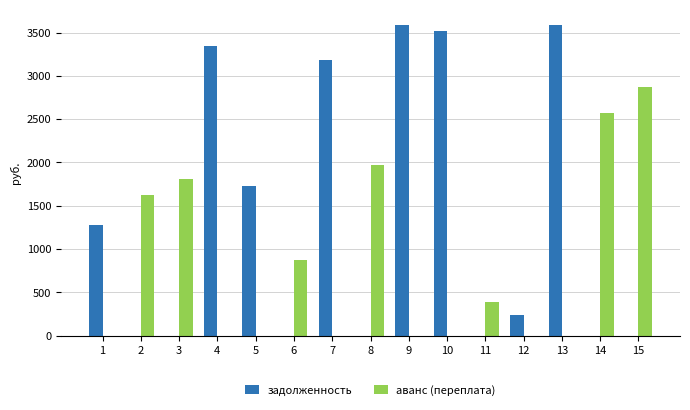

Reading left to right, transcribe all the data shown in this chart.

задолженность: 1=1278.0	2=0.0	3=0.0	4=3345.7	5=1725.8	6=0.0	7=3182.2	8=0.0	9=3585.6	10=3518.4	11=0.0	12=236.3	13=3585.6	14=0.0	15=0.0
аванс (переплата): 1=0.0	2=1623.6	3=1811.2	4=0.0	5=0.0	6=870.3	7=0.0	8=1972.4	9=0.0	10=0.0	11=390.6	12=0.0	13=0.0	14=2575.7	15=2871.1